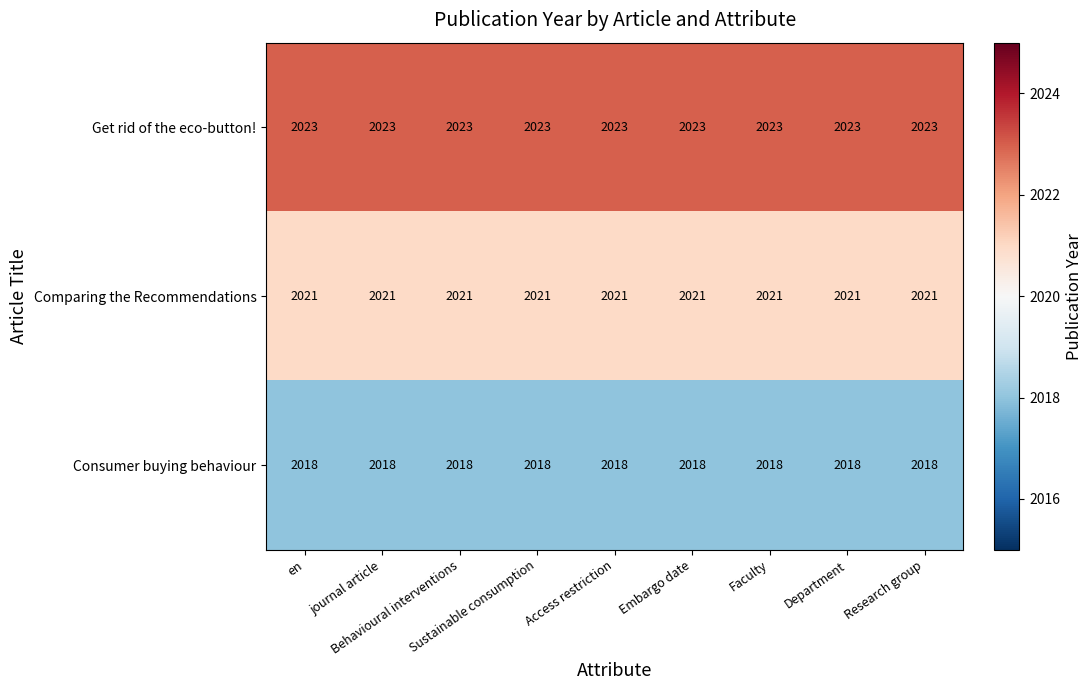

Rank the series by their average value, from lowest to highest.

Consumer buying behaviour, Comparing the Recommendations, Get rid of the eco-button!